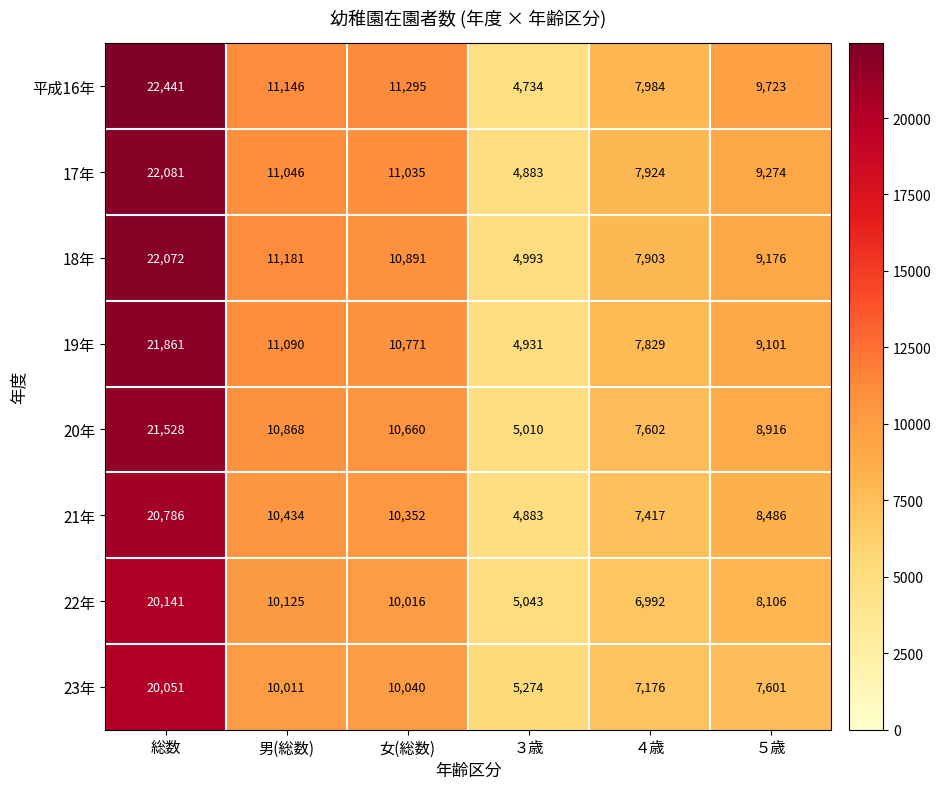

Rank the series at 総数 from lowest to highest value.

23年, 22年, 21年, 20年, 19年, 18年, 17年, 平成16年